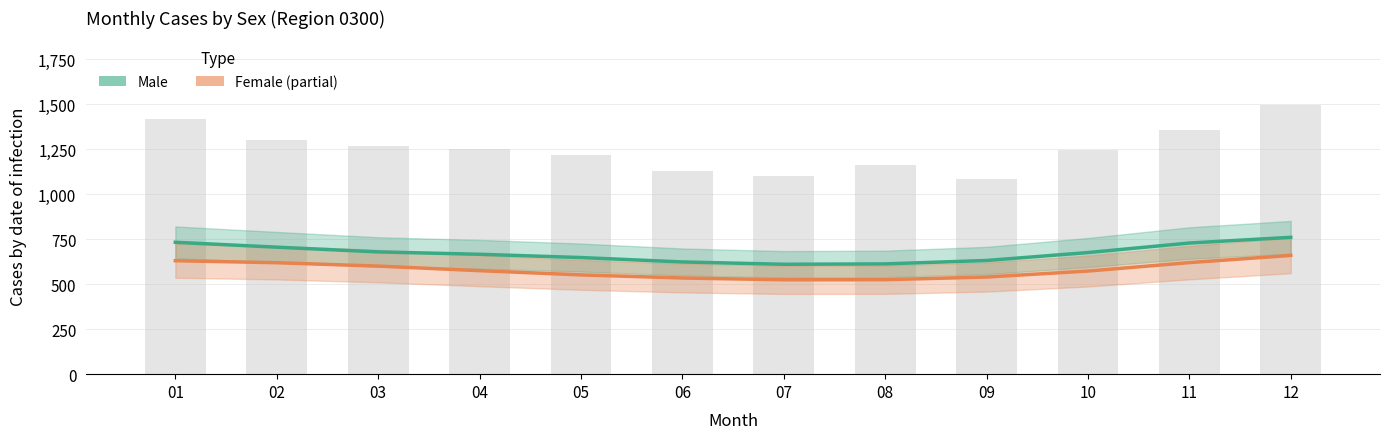

What is the sum of all Female (Estimate based on partial data) values?

6952.0